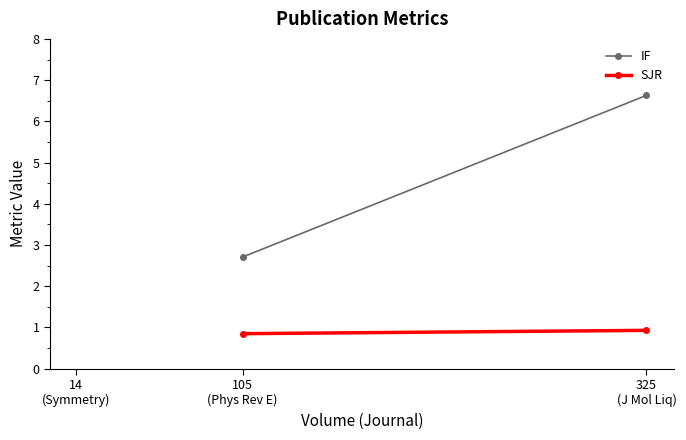

Between 105 (Phys Rev E) and 325 (J Mol Liq), which series saw the biggest shift?

IF